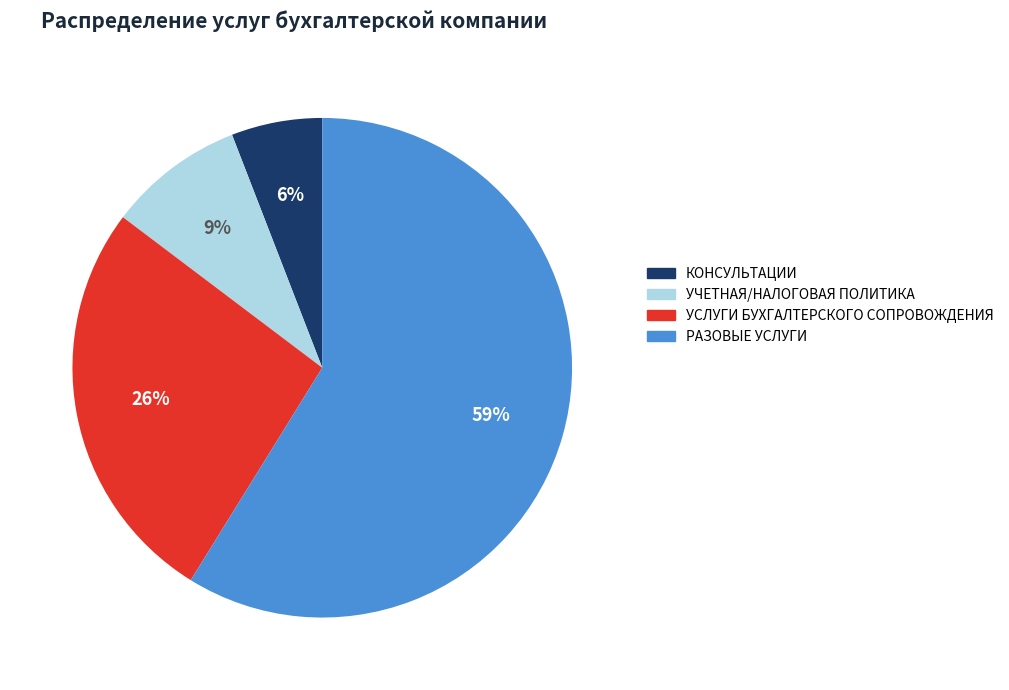

Which has a higher value, УСЛУГИ БУХГАЛТЕРСКОГО СОПРОВОЖДЕНИЯ or УЧЕТНАЯ/НАЛОГОВАЯ ПОЛИТИКА?

УСЛУГИ БУХГАЛТЕРСКОГО СОПРОВОЖДЕНИЯ